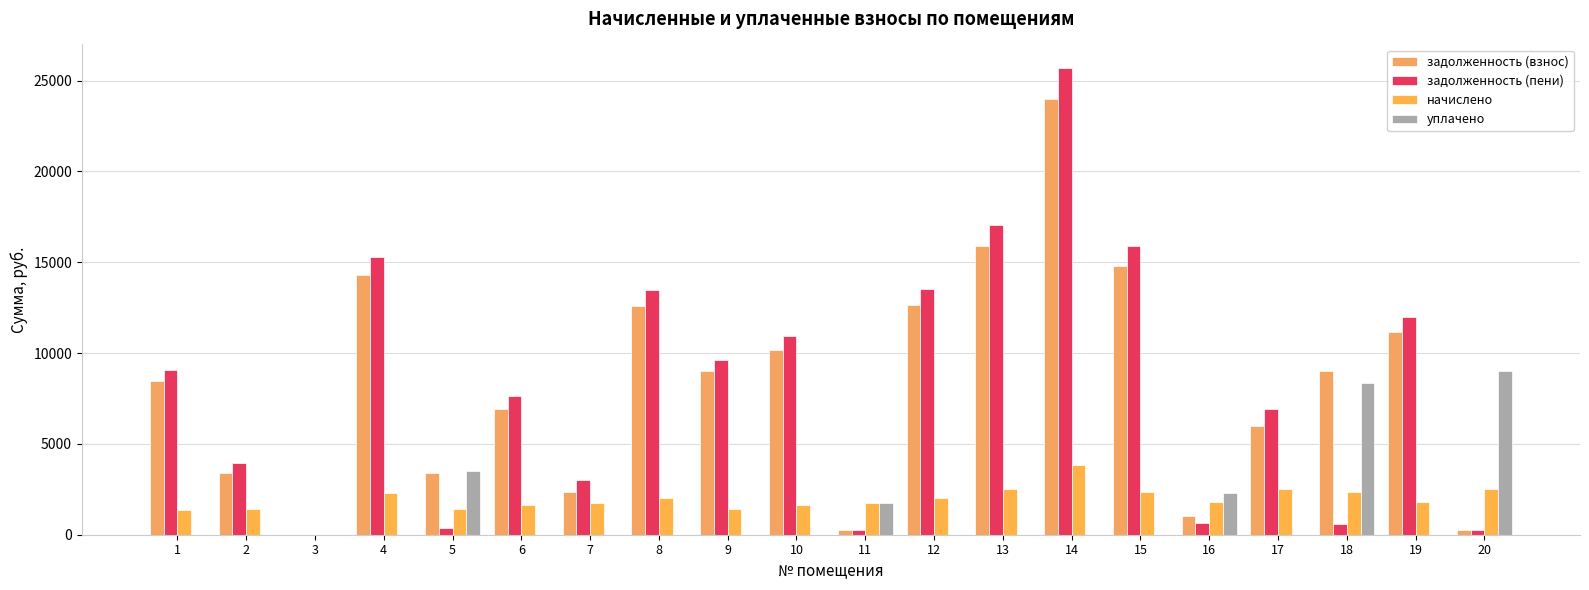

Which series has the widest spread of values?

задолженность (пени)